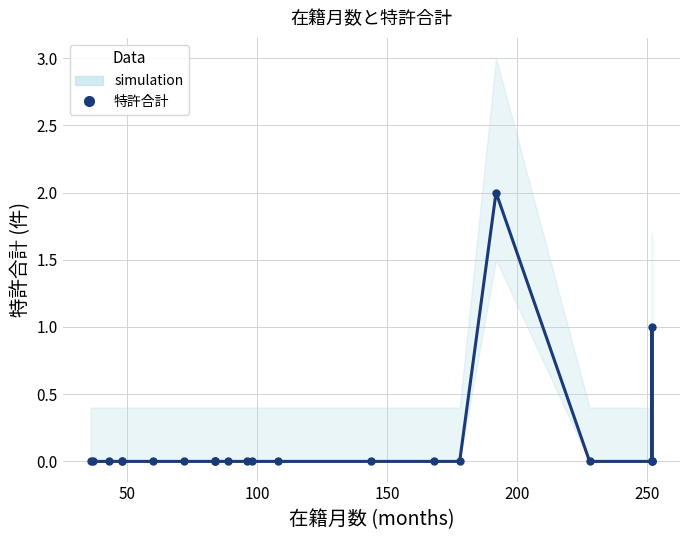

Reading left to right, transcribe all the data shown in this chart.

0	0	0	0	0	0	0	0	0	0	0	0	0	0	0	0	0	2	0	0	0	1	0